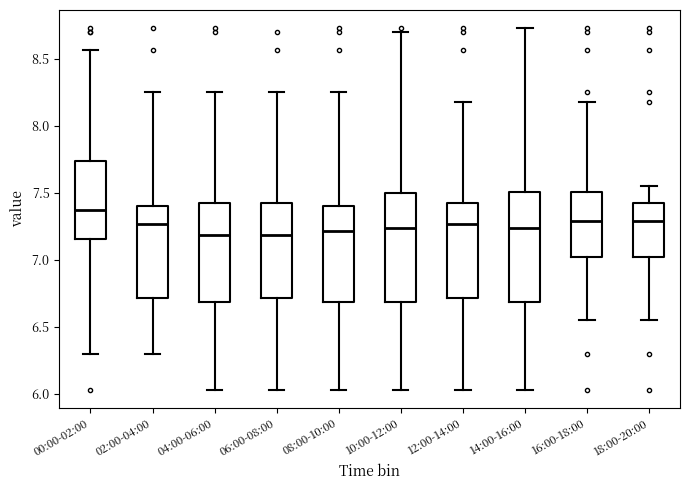

Which box's median line is the highest?

00:00-02:00